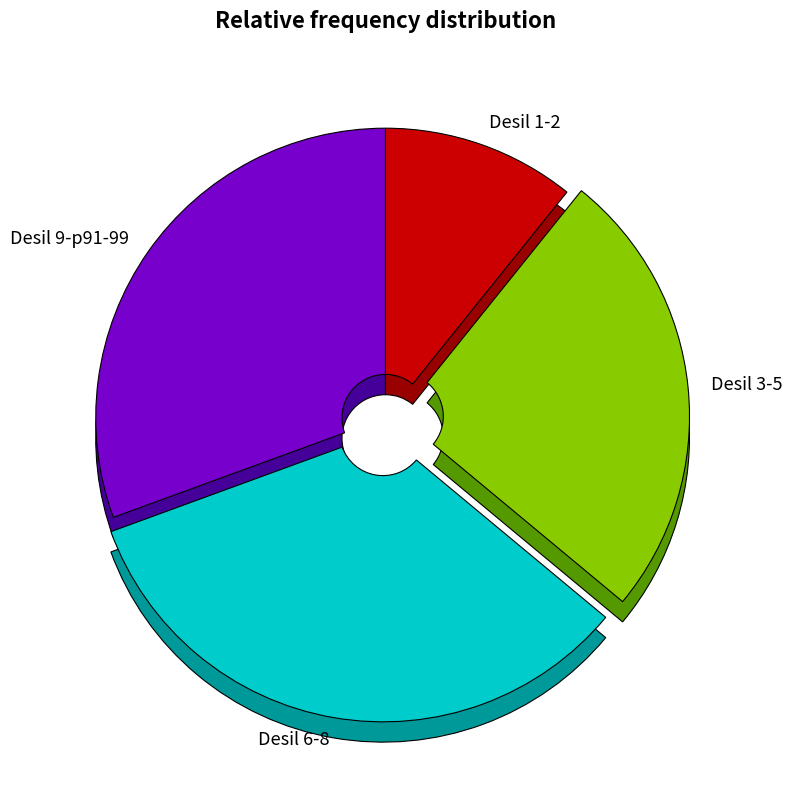

Is the sum of Desil 9 and Desil 7 greater than half?

No